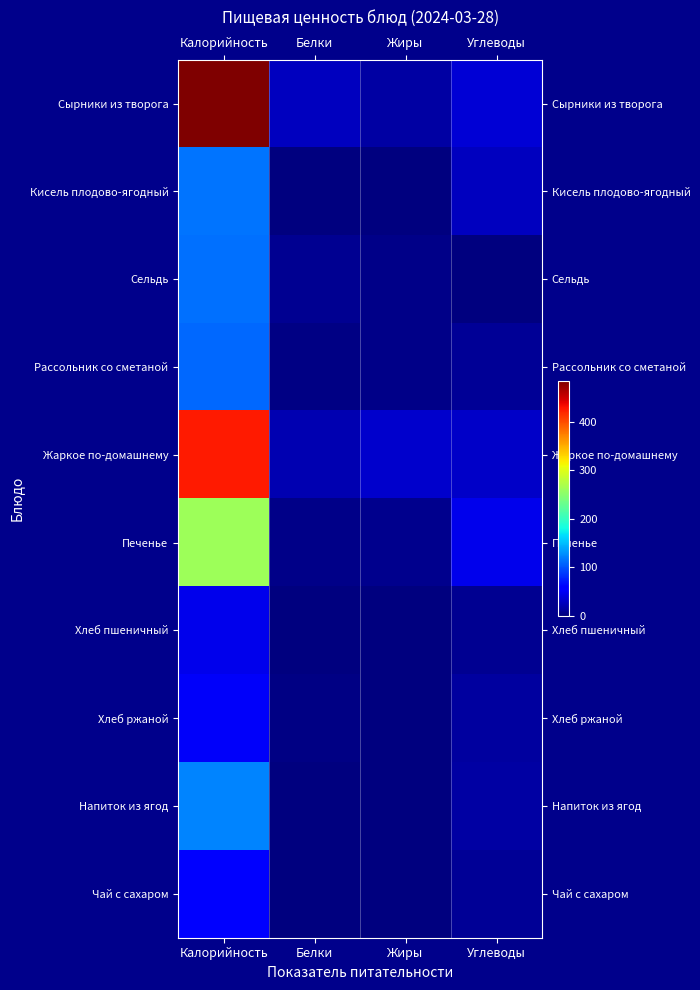

At how many categories does at least one series exceed 368?

1